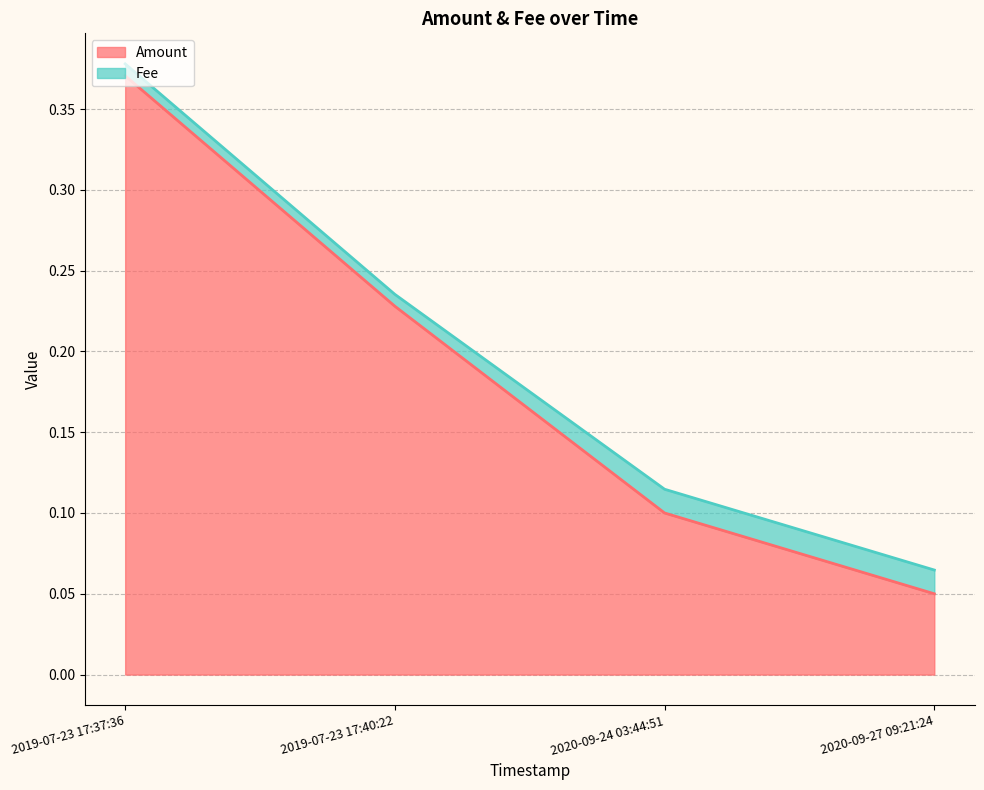

Does the chart display data point markers on the line(s)?

No